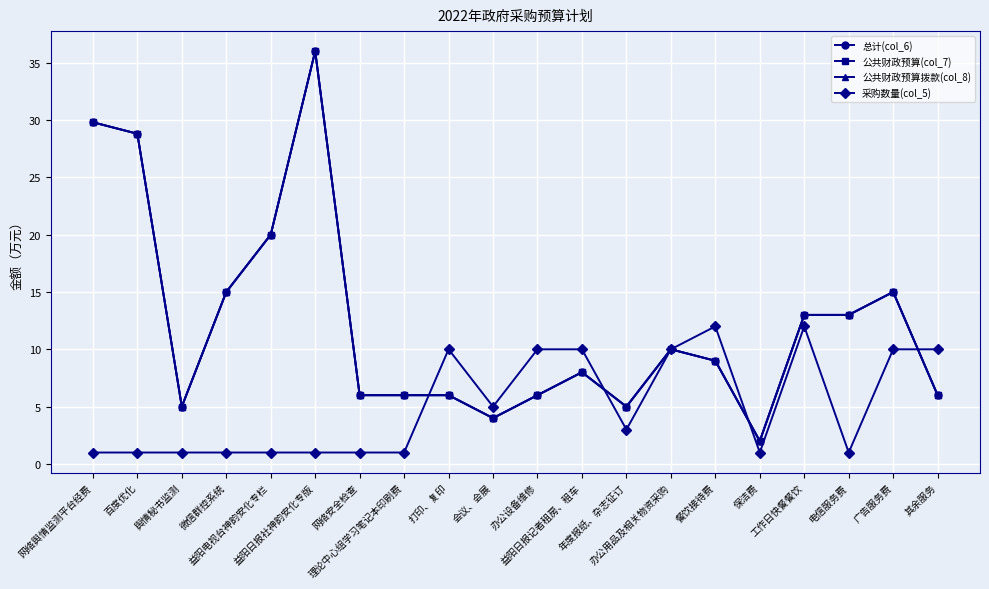

What is the label of the 3rd point from the right?

电信服务费